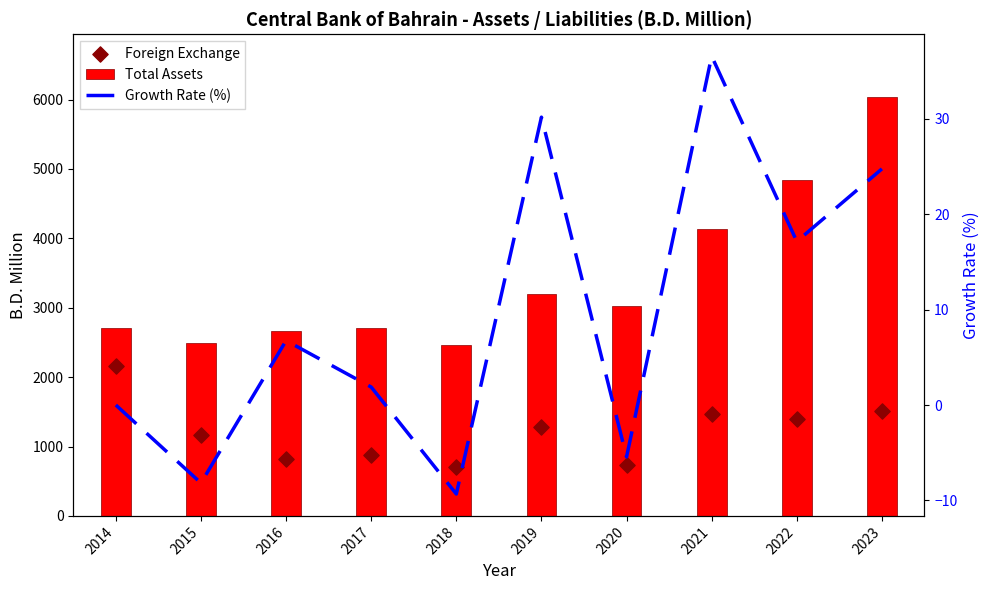

Which series contains the lowest Y value?

Growth Rate (%)